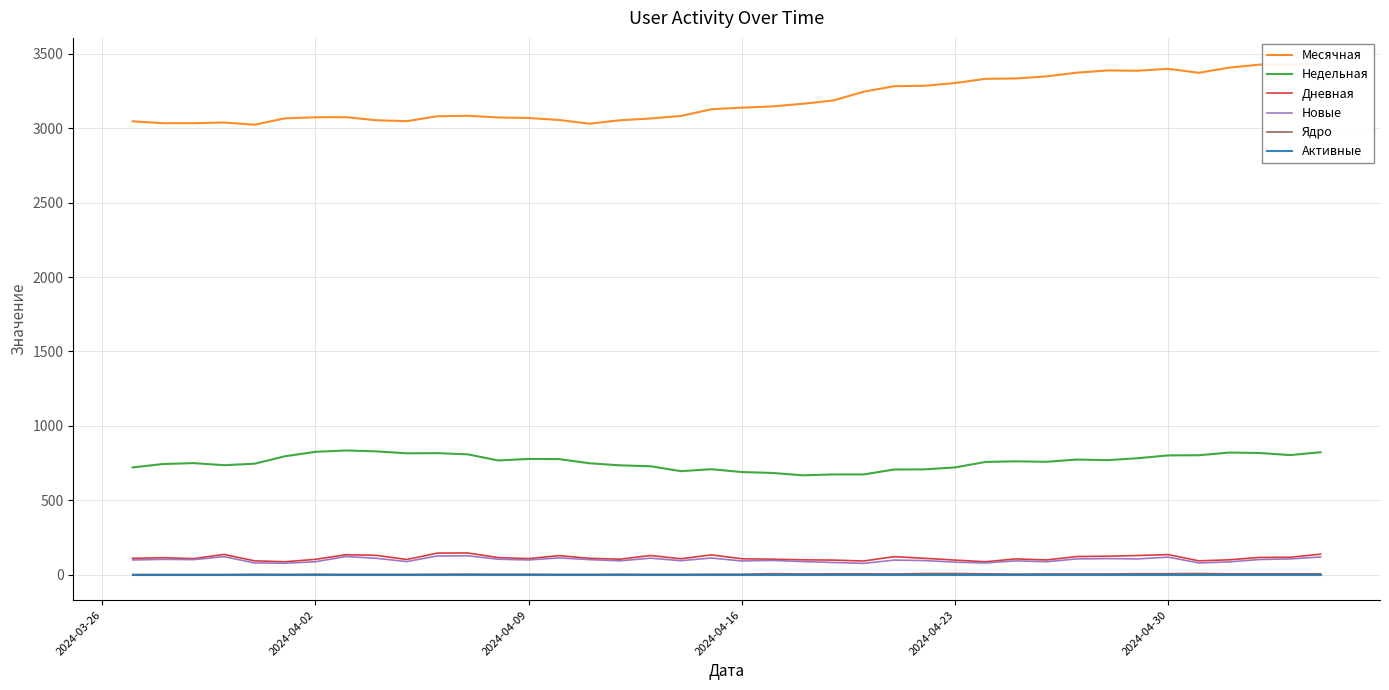

Is the value of Месячная at 36 greater than the value of Ядро at 12?

Yes